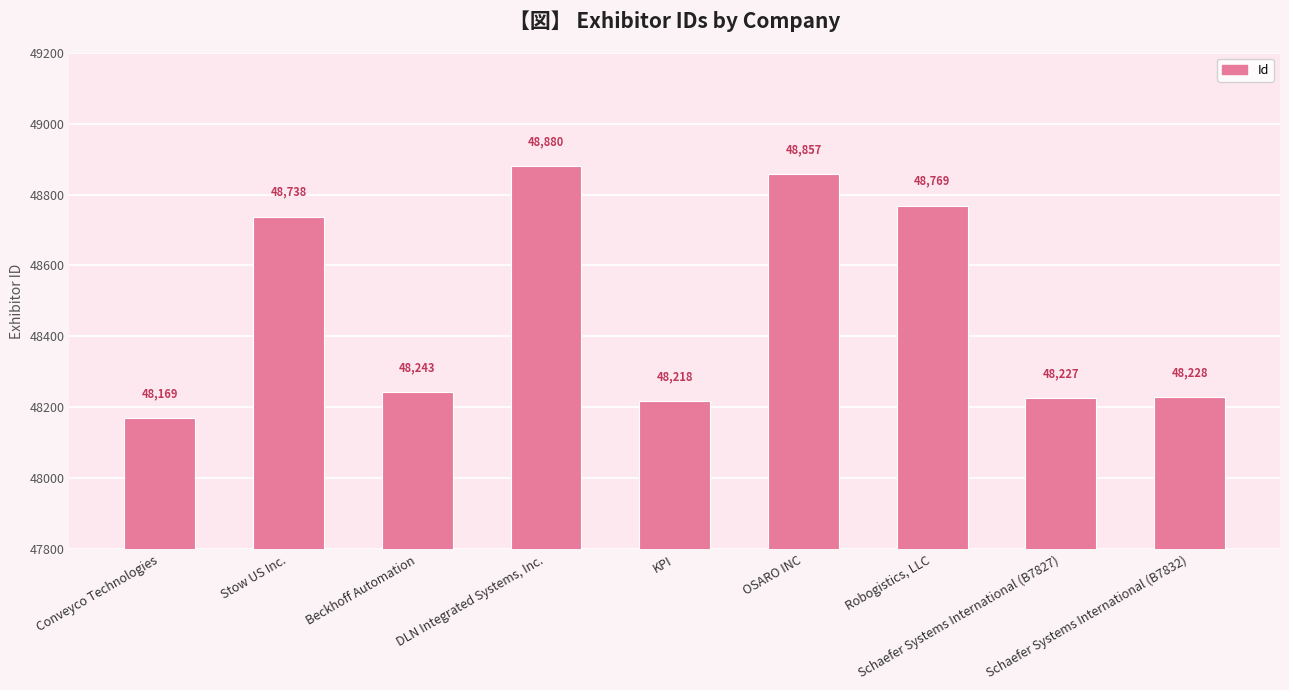

Count the number of data series in this chart.

1